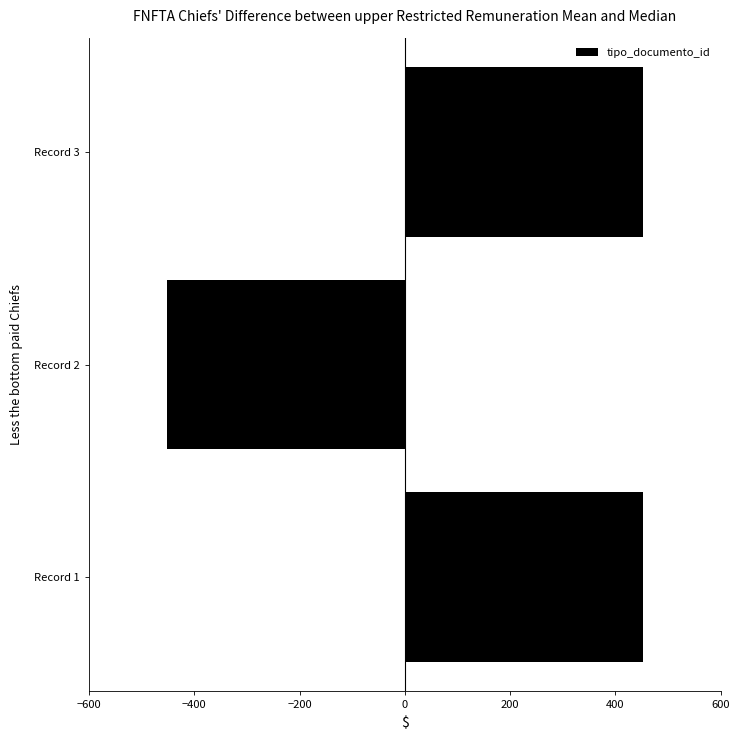

What is the difference between the values at Record 1 and Record 2?

904